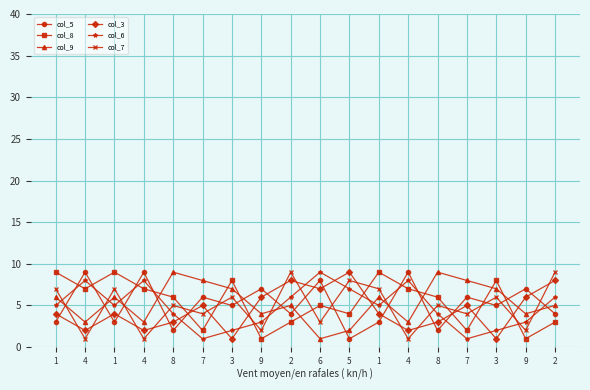

Count the number of data series in this chart.

6